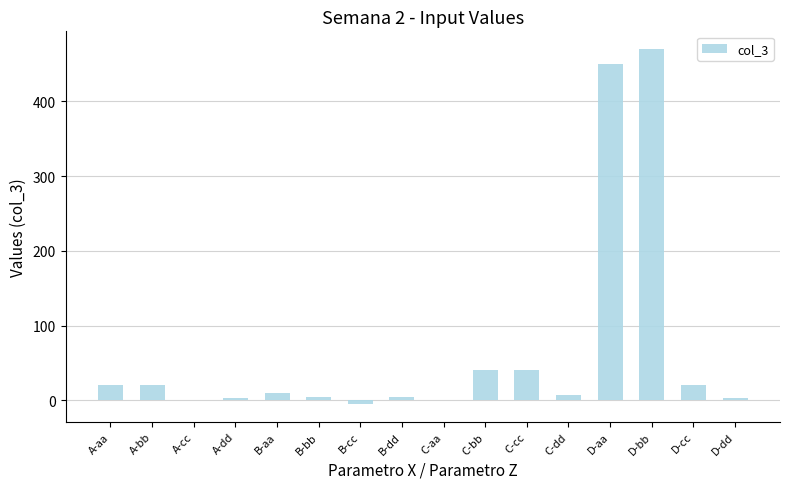

How many distinct data groups are displayed?

1